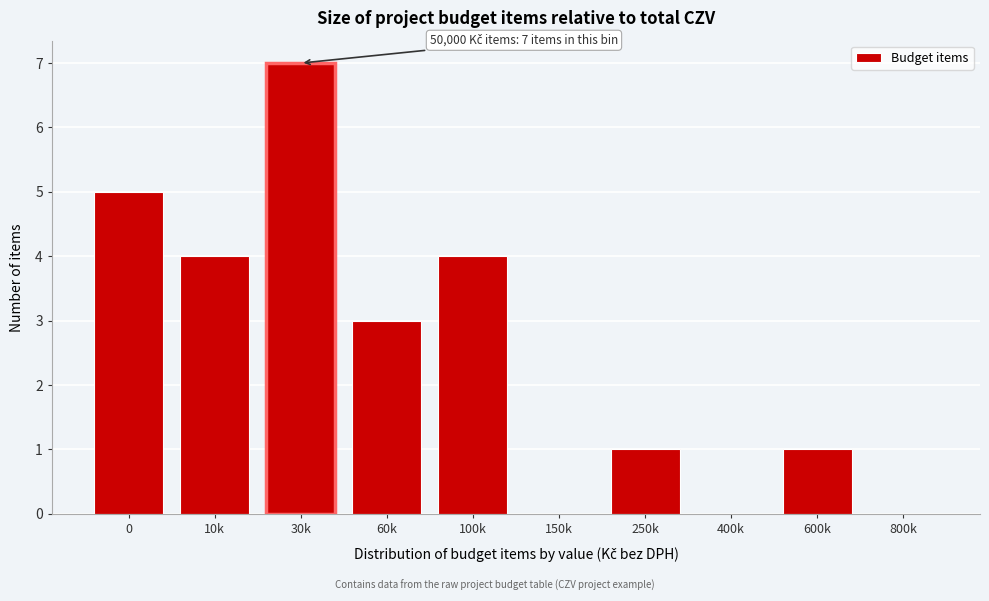

Reading left to right, list all the values displayed in this chart.

0=5	10k=4	30k=7	60k=3	100k=4	150k=0	250k=1	400k=0	600k=1	800k=0